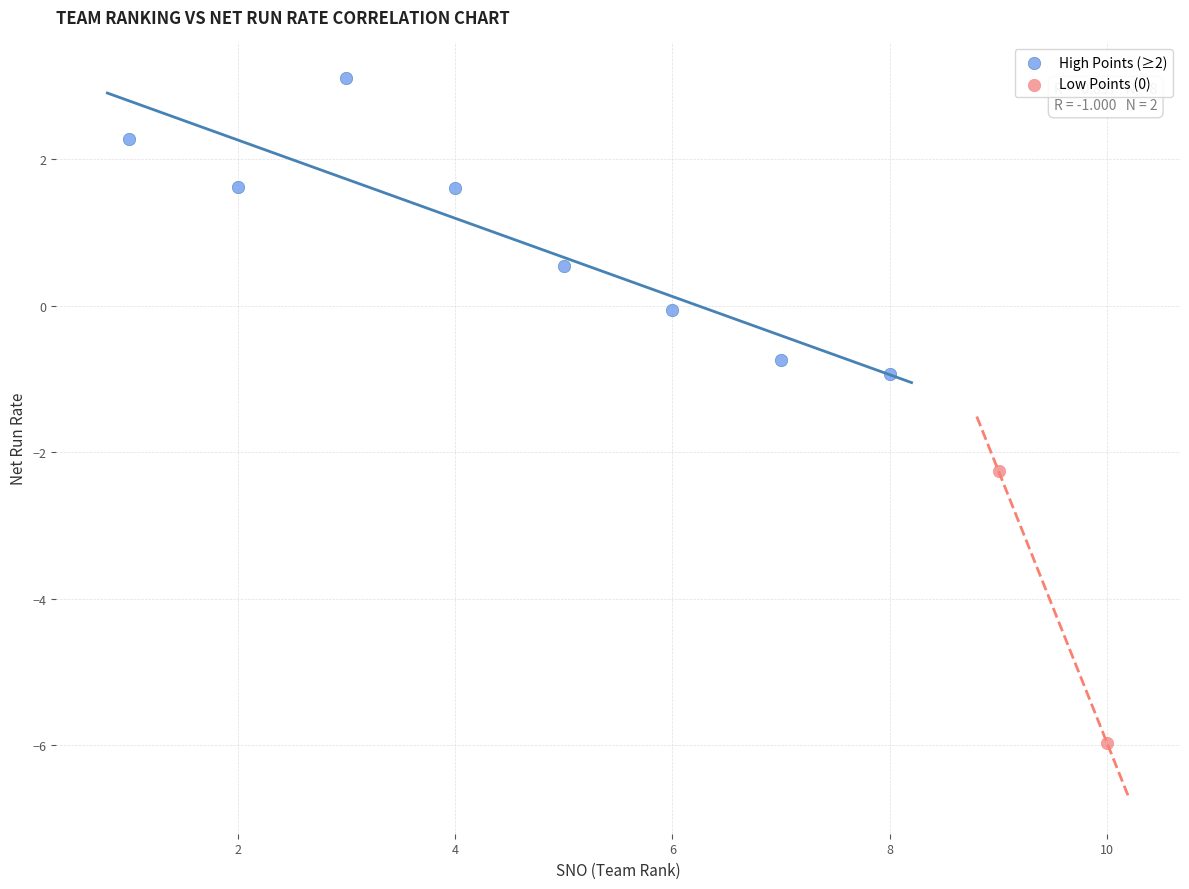

Which series contains the lowest Y value?

Low Points (0)